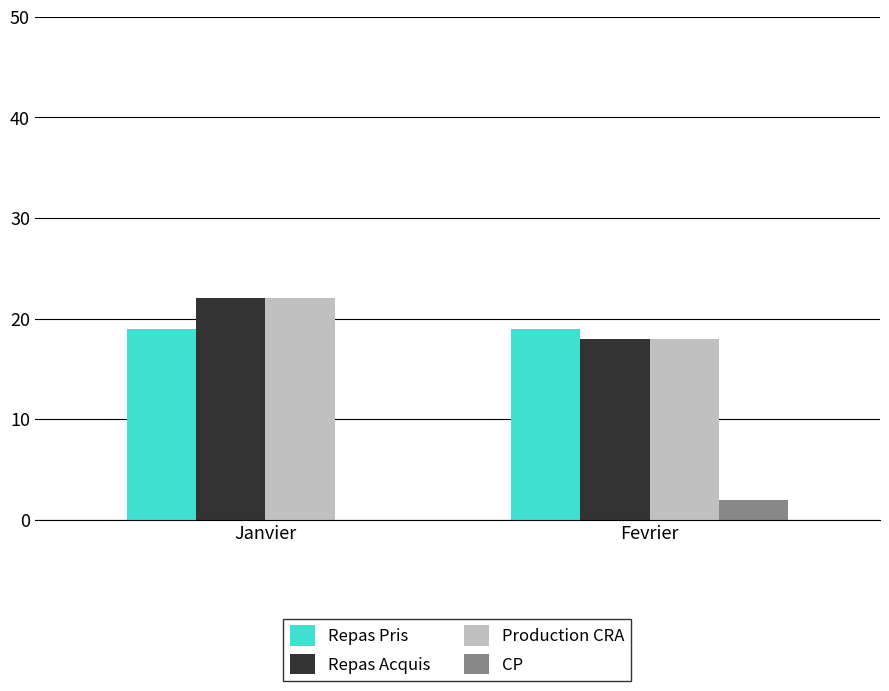

What is the sum of all Repas Pris values?

38